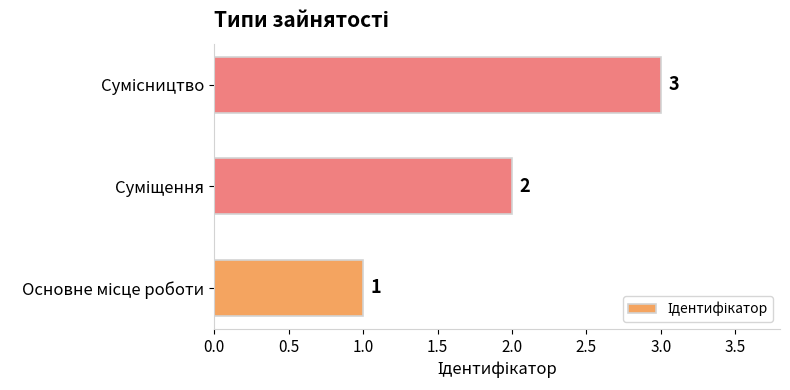

What is the sum of all values?

6